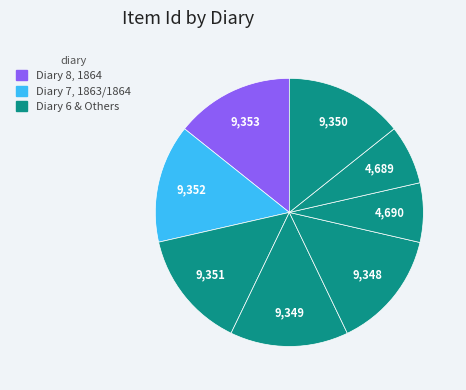

Count the number of slices in the pie.

8